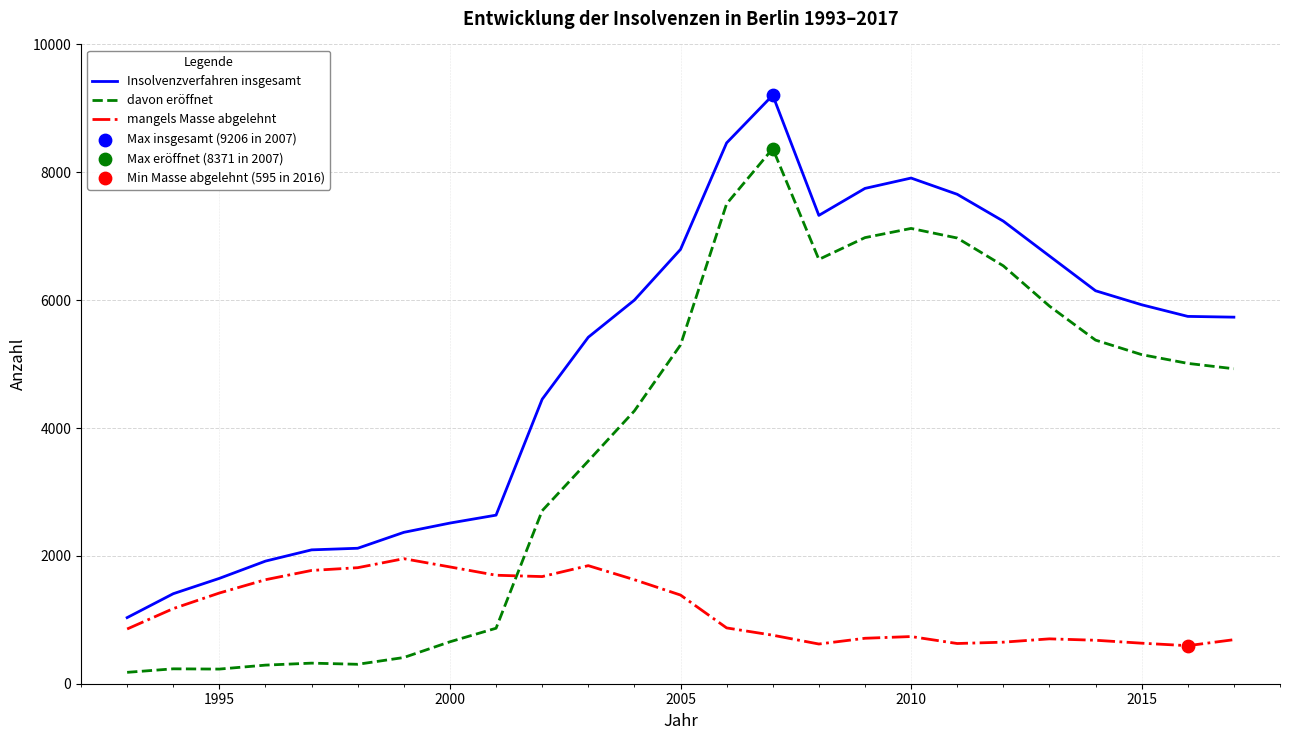

Which series has the widest spread of values?

davon eröffnet